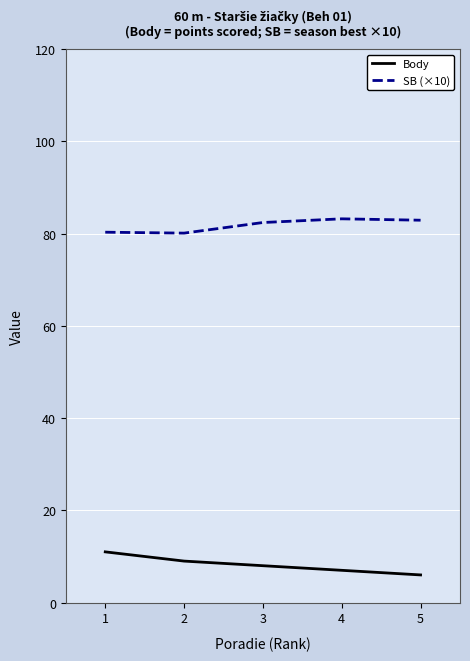

What is the difference between the maximum and minimum values in the SB (×10) series?

3.1